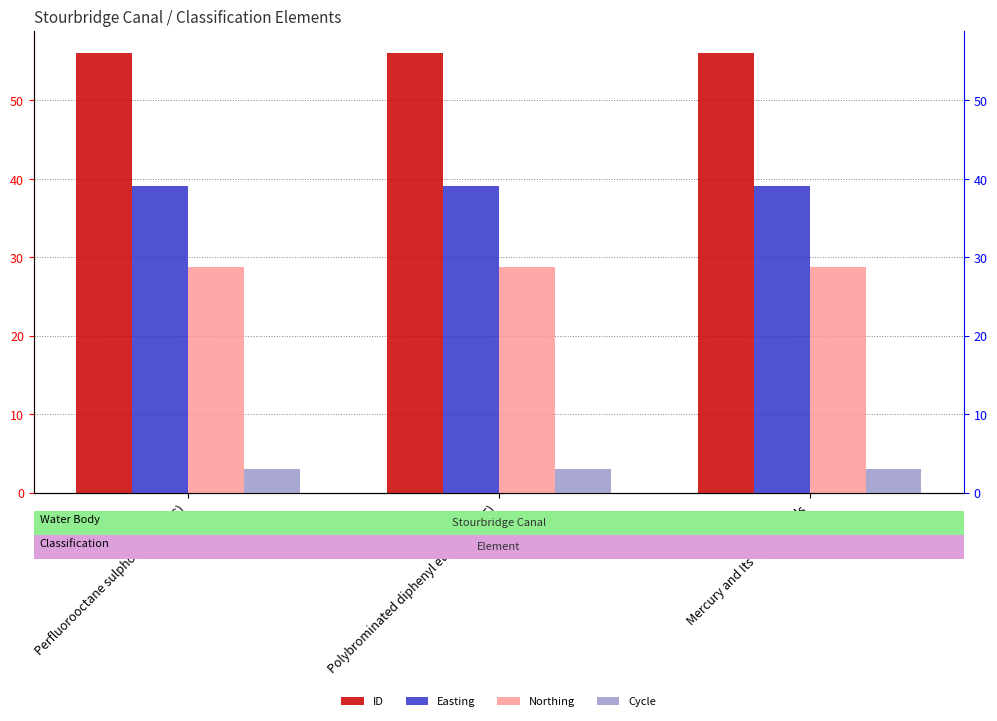

What position from the right is Mercury and Its Compounds?

1